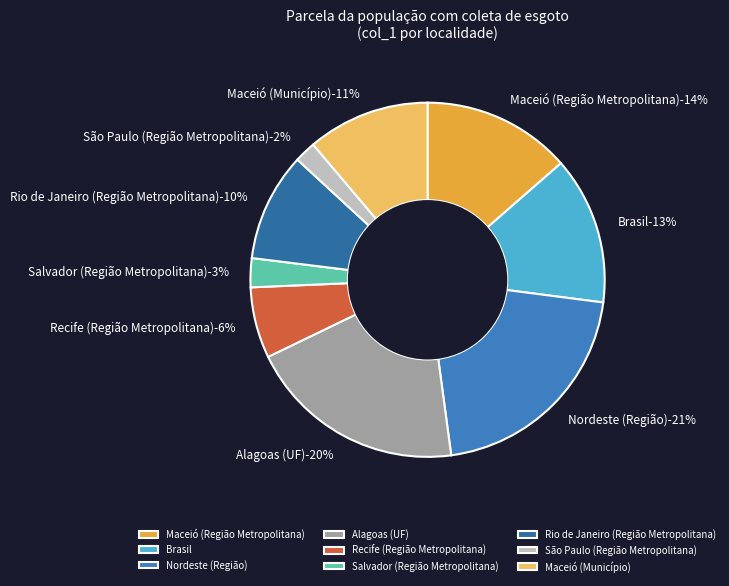

True or false: São Paulo (Região Metropolitana) accounts for 1% of the total.

False